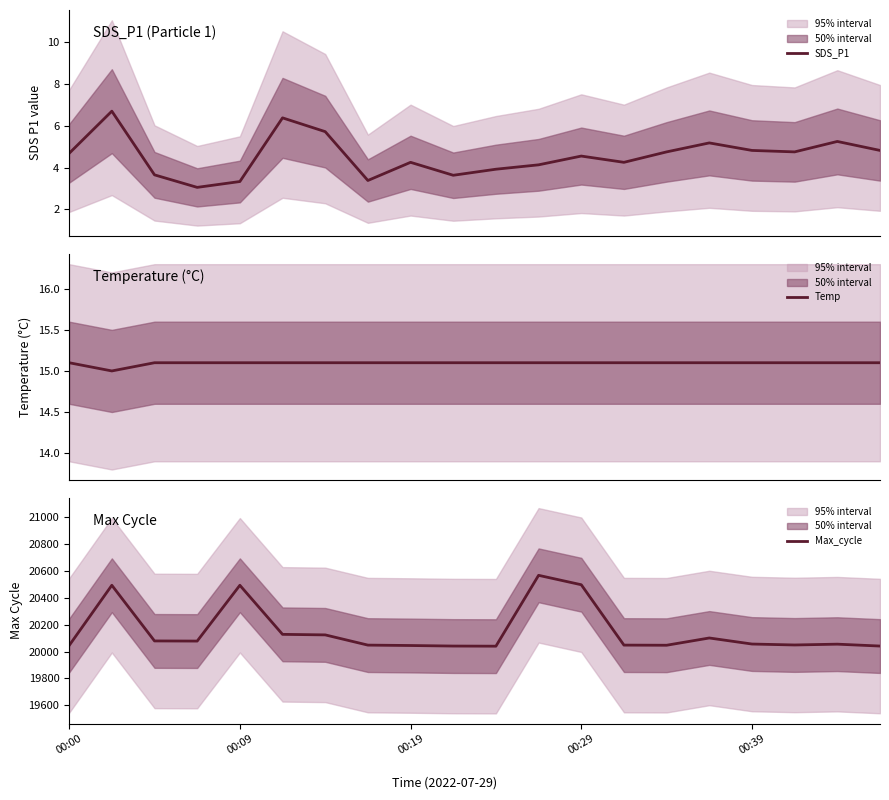

At which category is the sum across all series the highest?

11